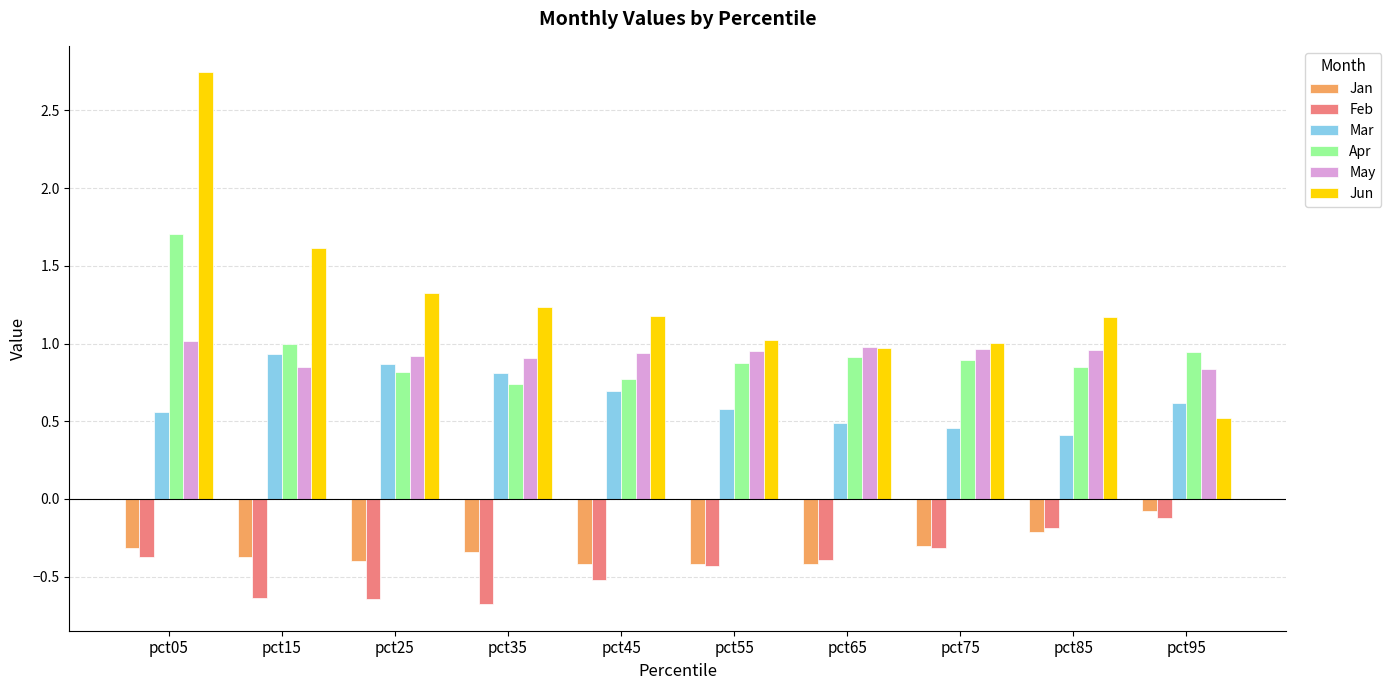

Which series changed the most between pct05 and pct35?

Jun